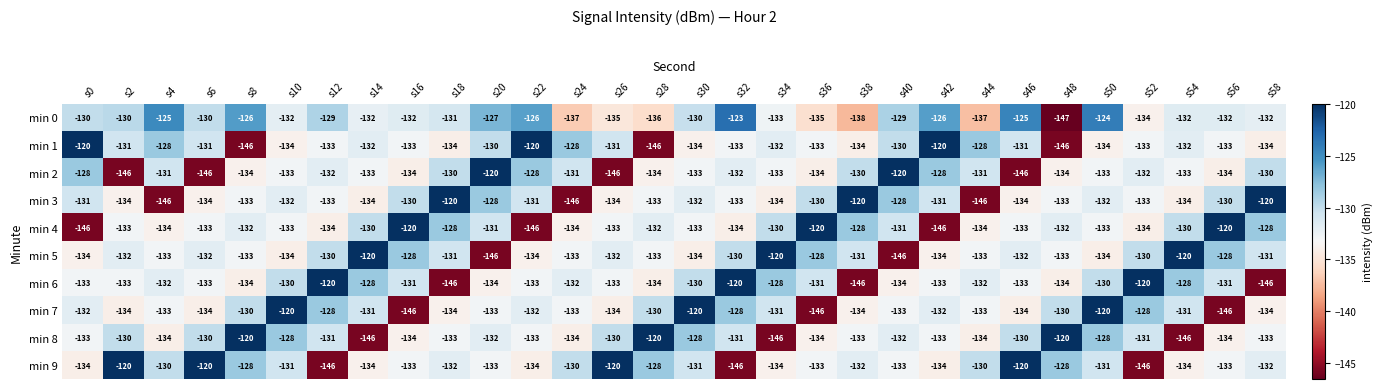

What is the total value across all series at s48?

-1337